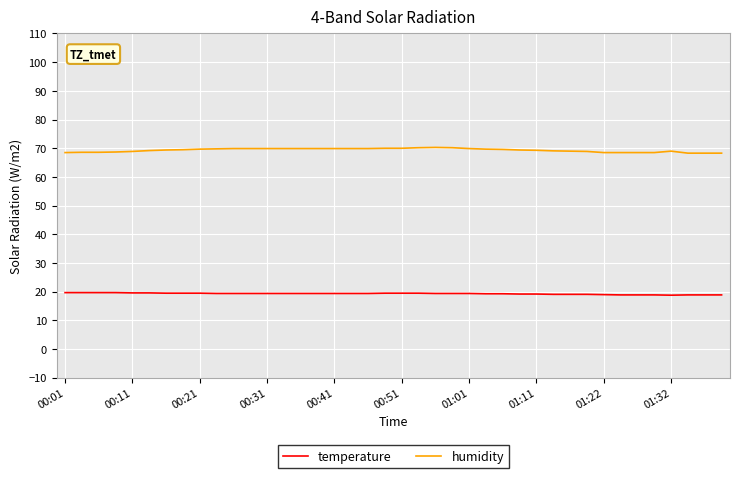

Which series has the largest total across all categories?

humidity